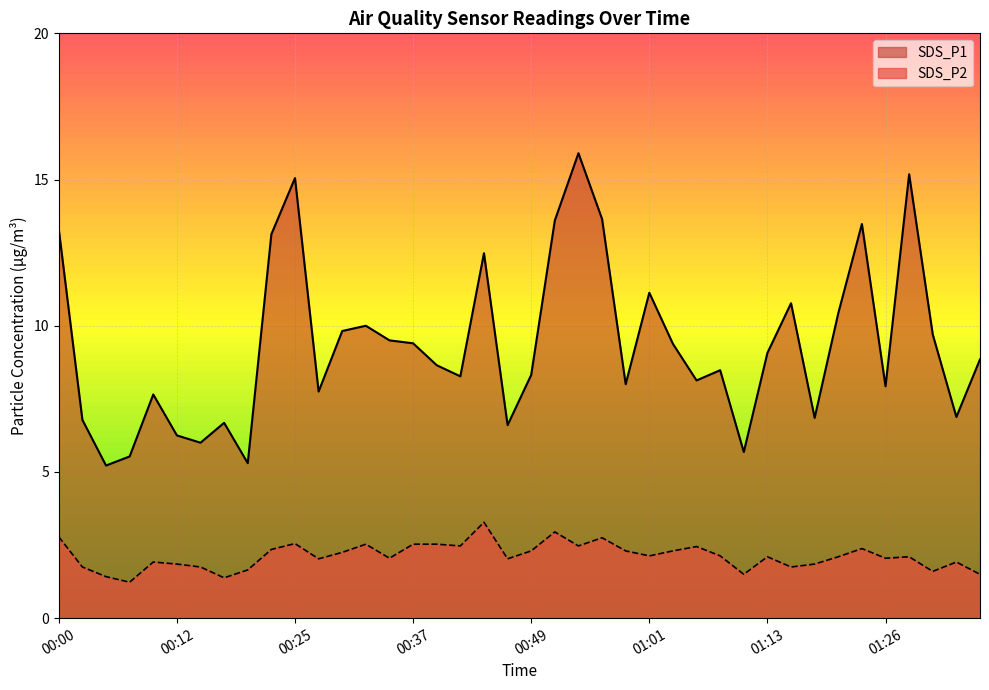

Which category has the highest value across all series?

00:54